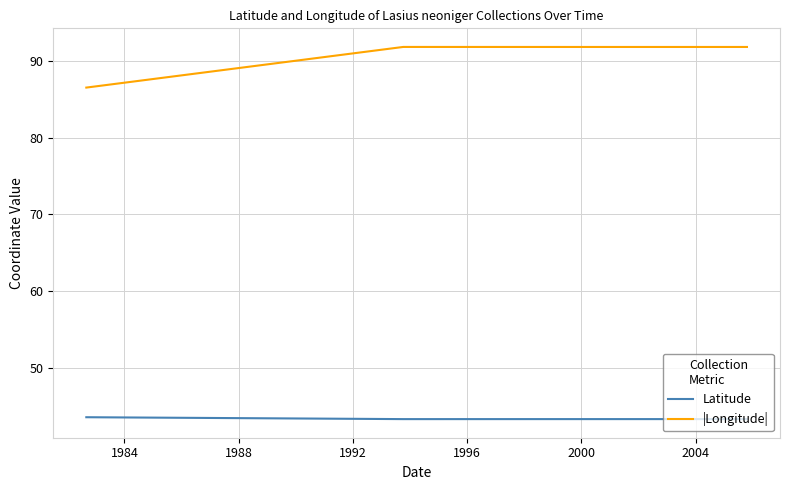

True or false: |Longitude| has more than 0 points higher than both neighbors.

False